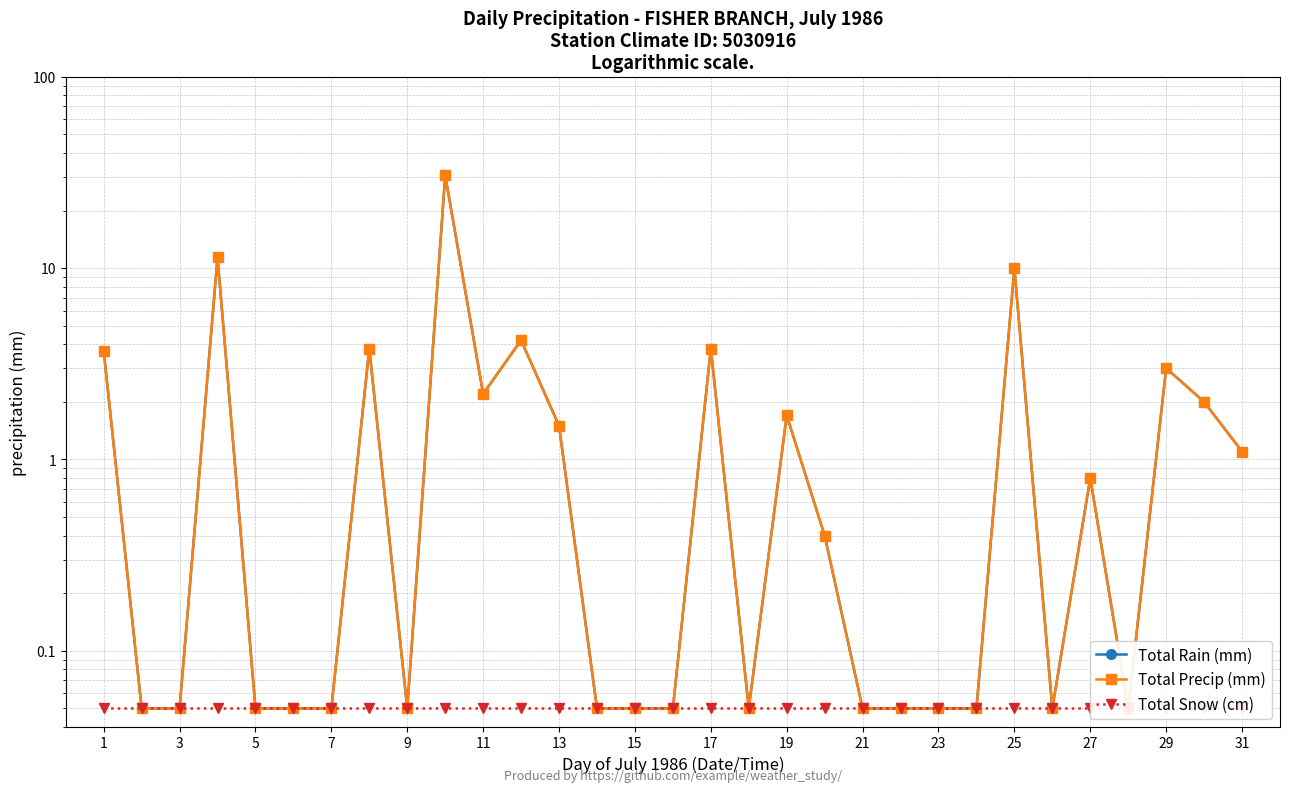

Between 13 and 7, which is larger?

13